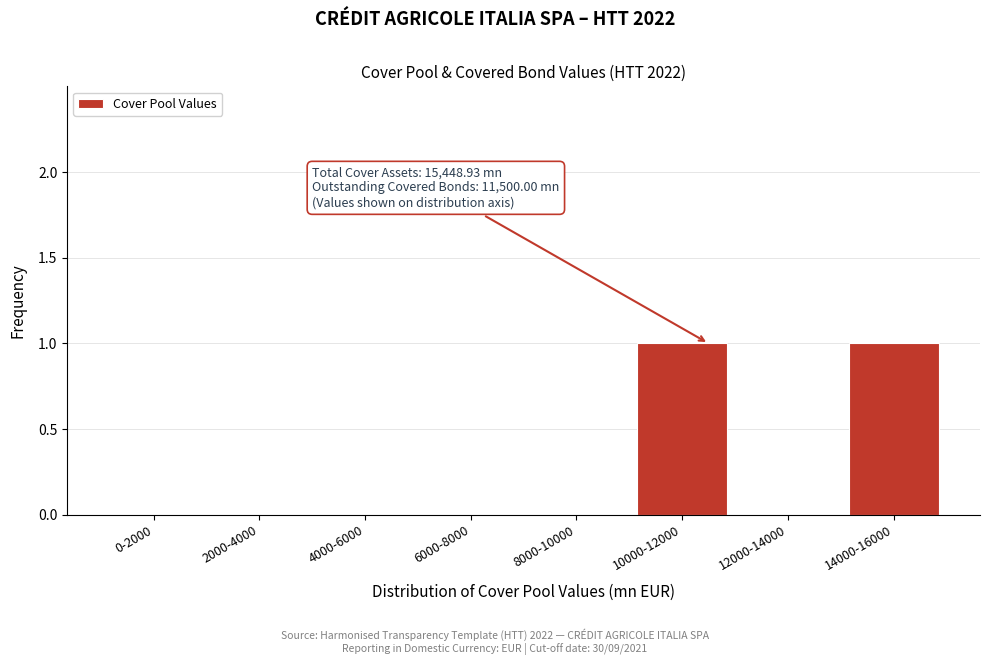

Reading right to left, extract all data points from this chart.

14000-16000=1	12000-14000=0	10000-12000=1	8000-10000=0	6000-8000=0	4000-6000=0	2000-4000=0	0-2000=0